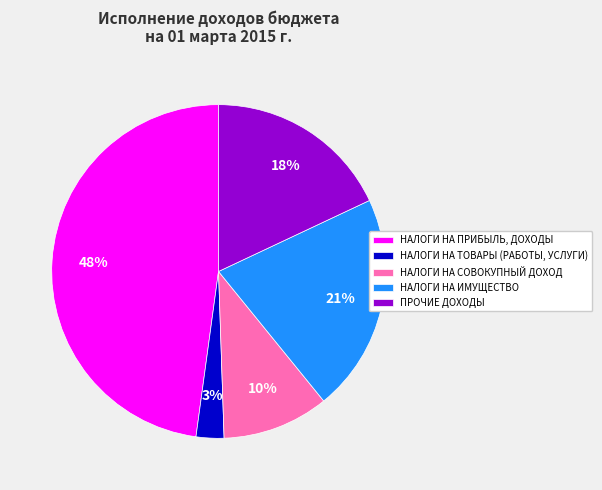

Which has a higher value, ПРОЧИЕ ДОХОДЫ or НАЛОГИ НА ТОВАРЫ (РАБОТЫ, УСЛУГИ)?

ПРОЧИЕ ДОХОДЫ